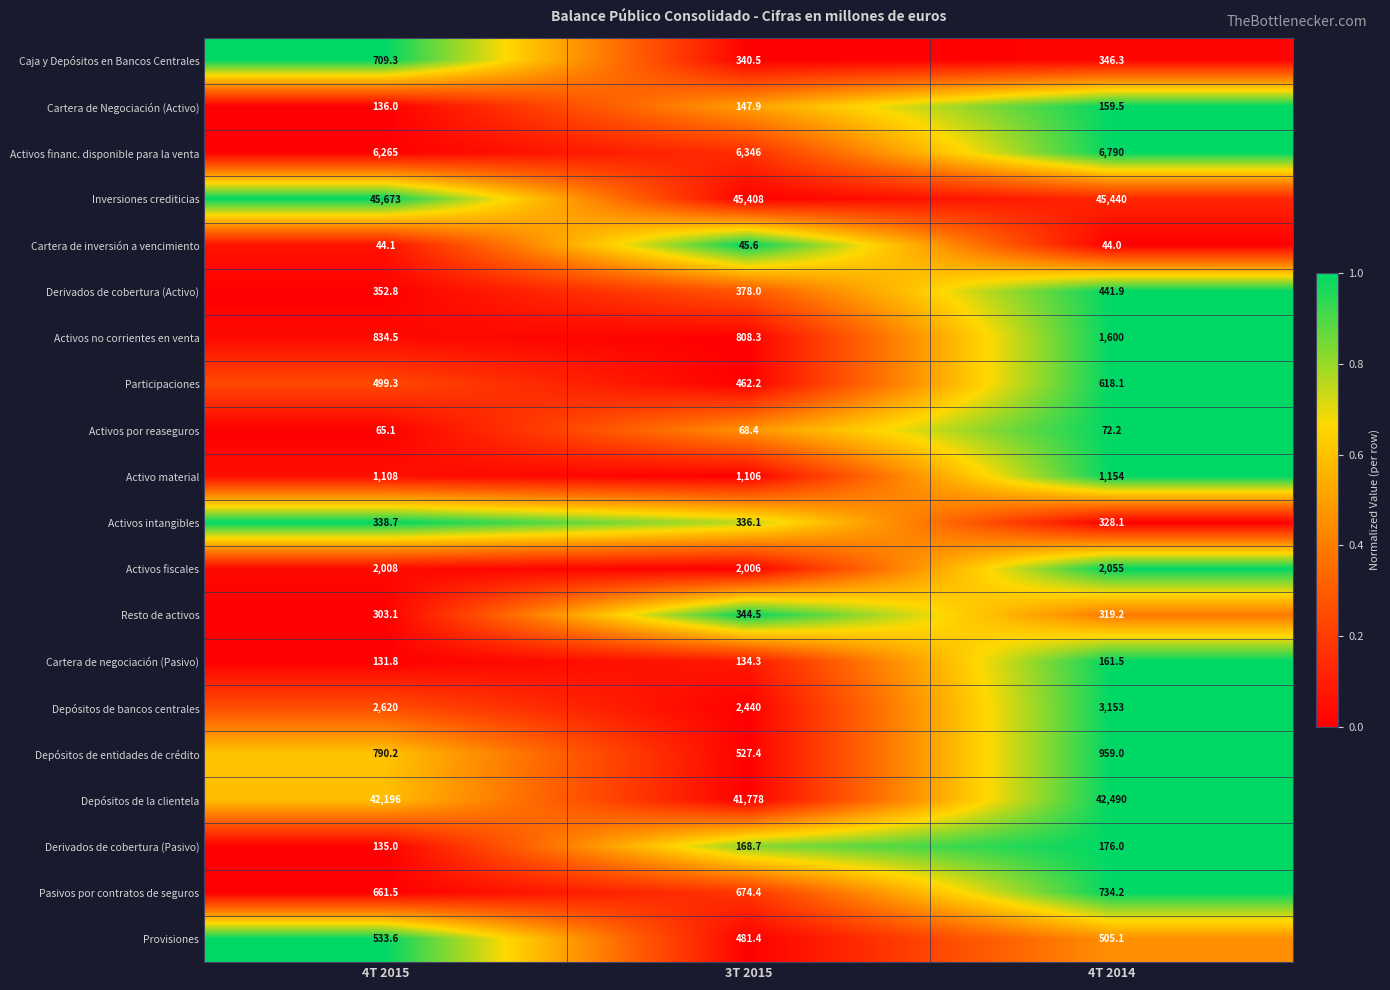

What is the maximum value for Activos intangibles?

338.7